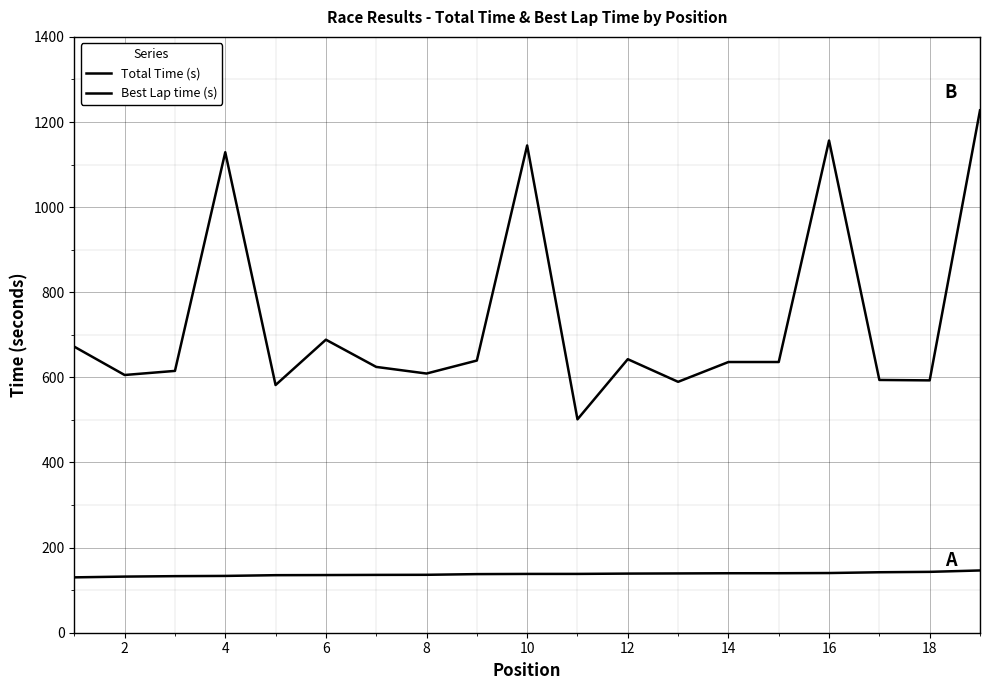

How many lines are shown in the chart?

2